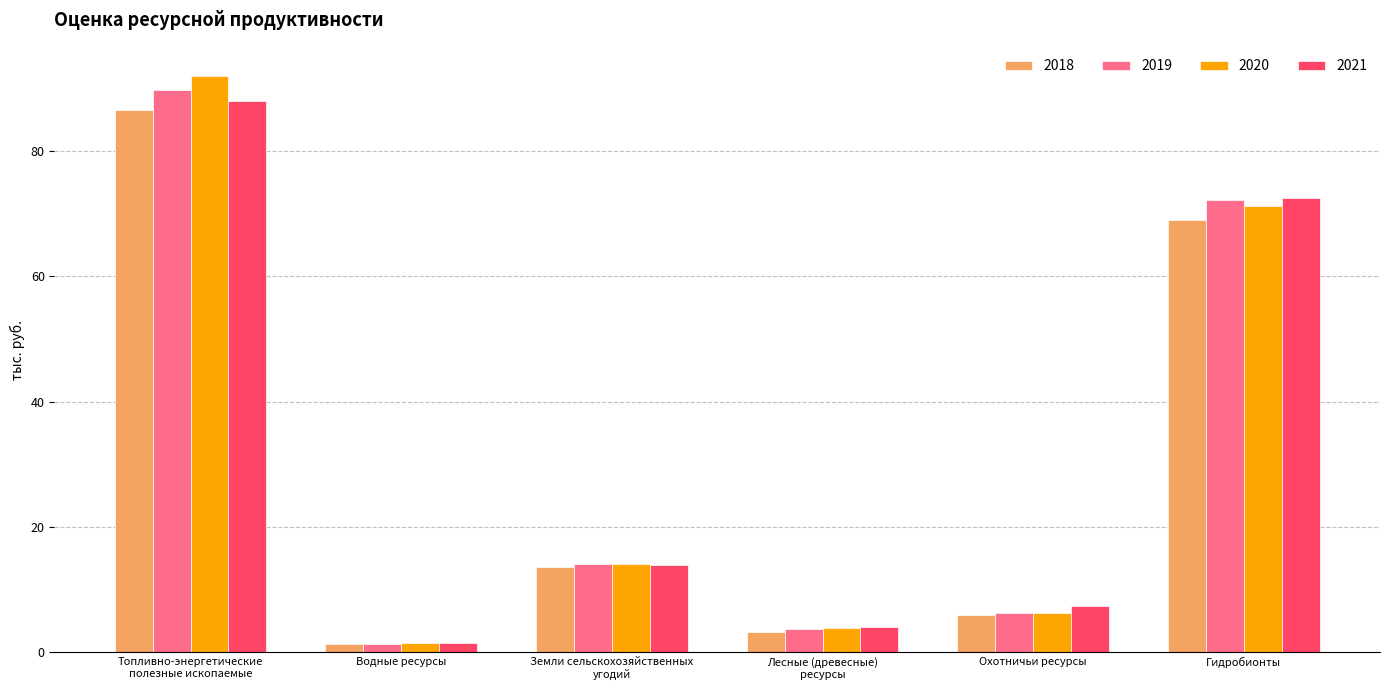

Is it true that 2019 equals 9.8 at Охотничьи ресурсы?

False